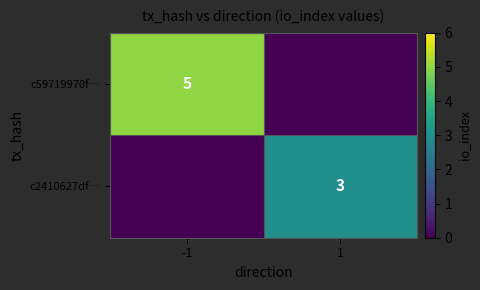

The c2410627df… series shows 3 at 1. True or false?

True